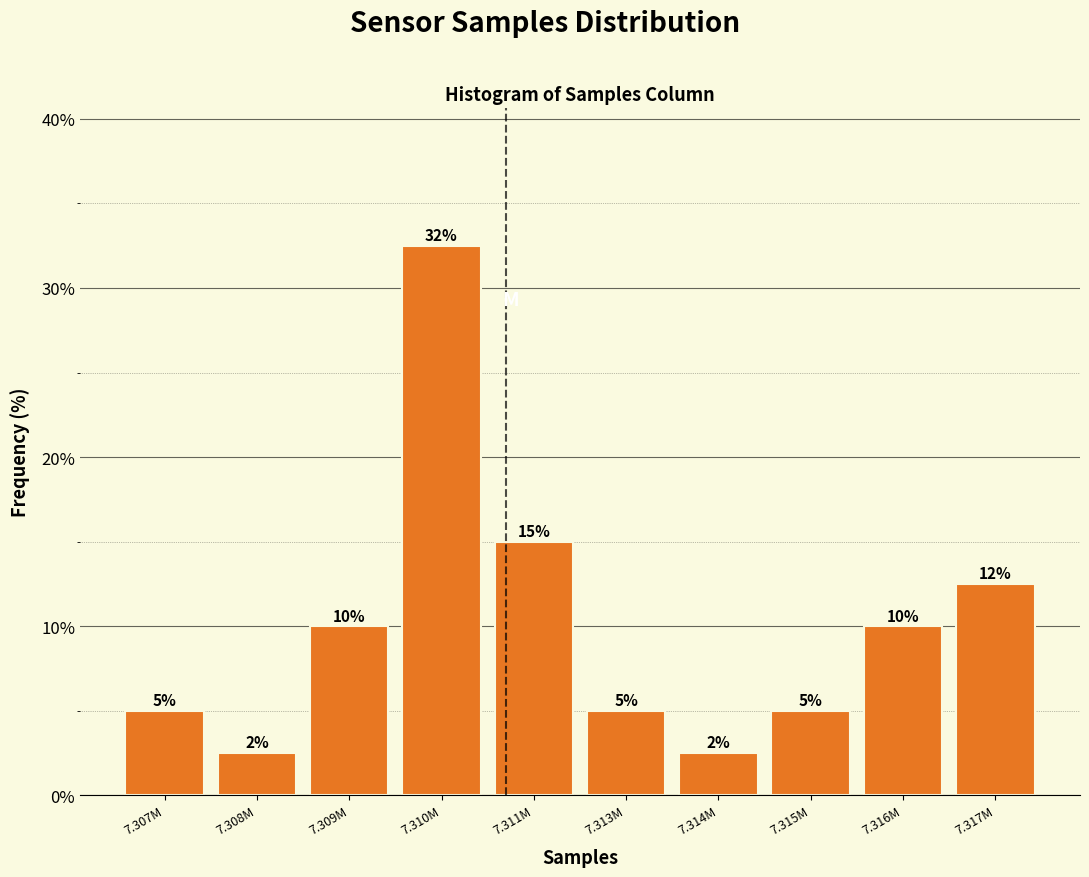

What position from the left is 7.309M?

3